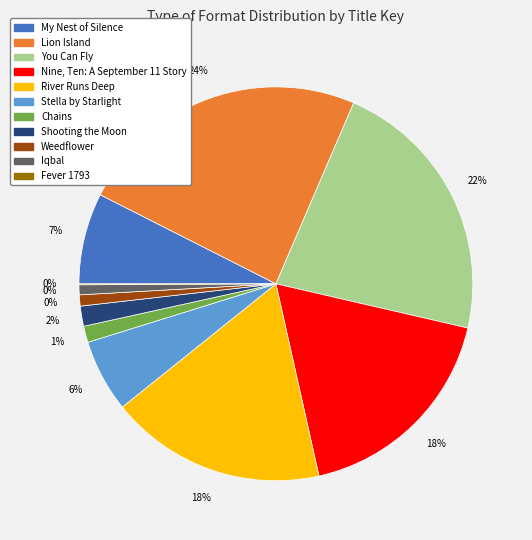

Is it true that Iqbal is 6% of the pie?

False